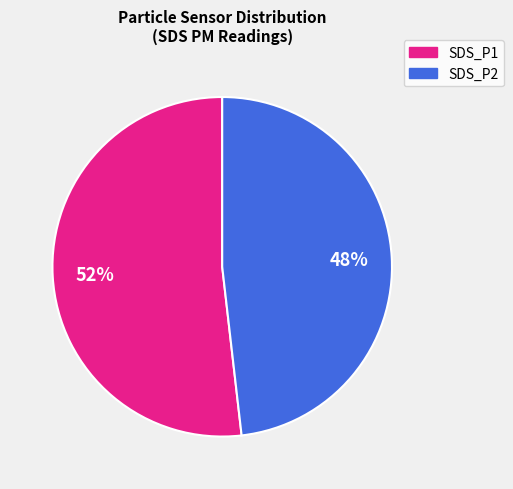

What is the largest slice in the pie chart?

SDS_P1